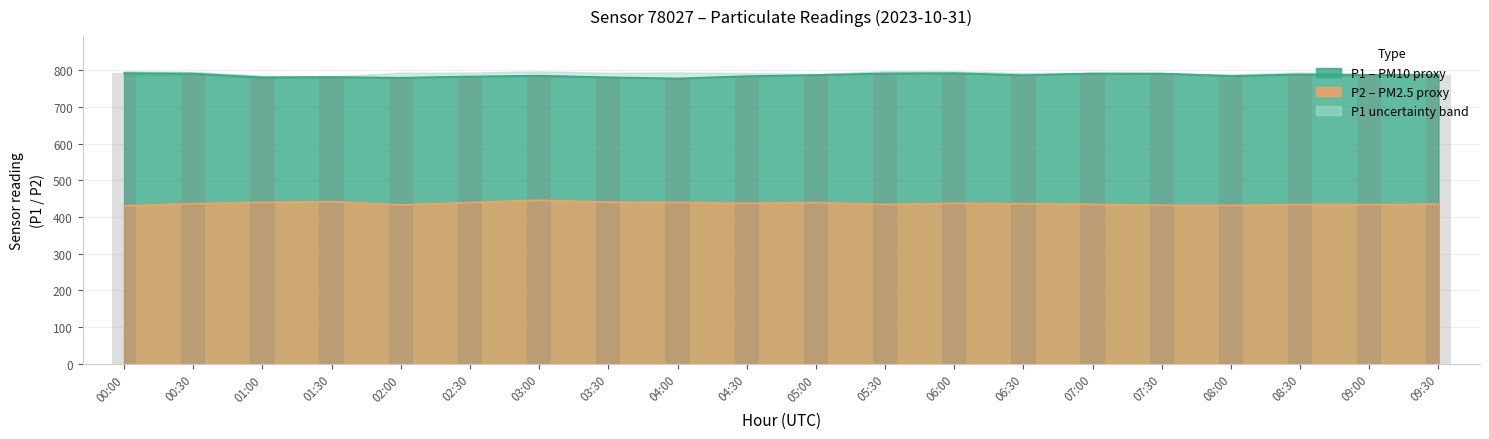

At how many categories does at least one series exceed 576?

20